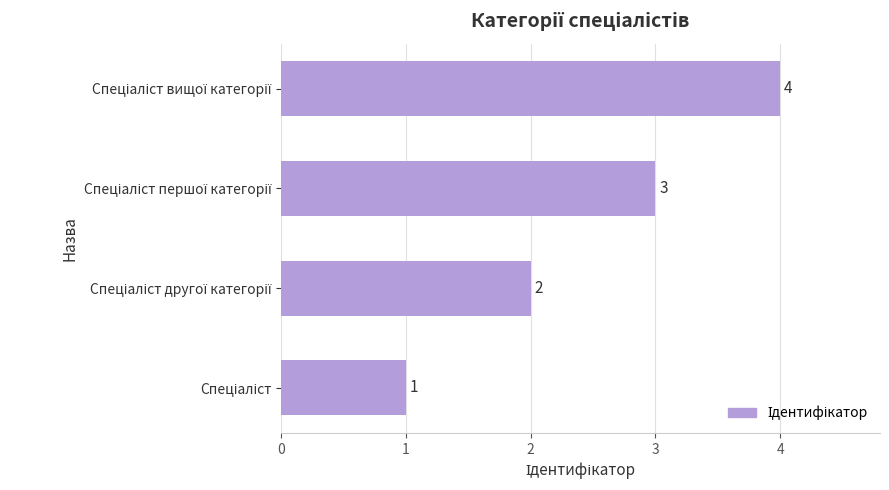

What is the difference between the maximum and minimum values?

3